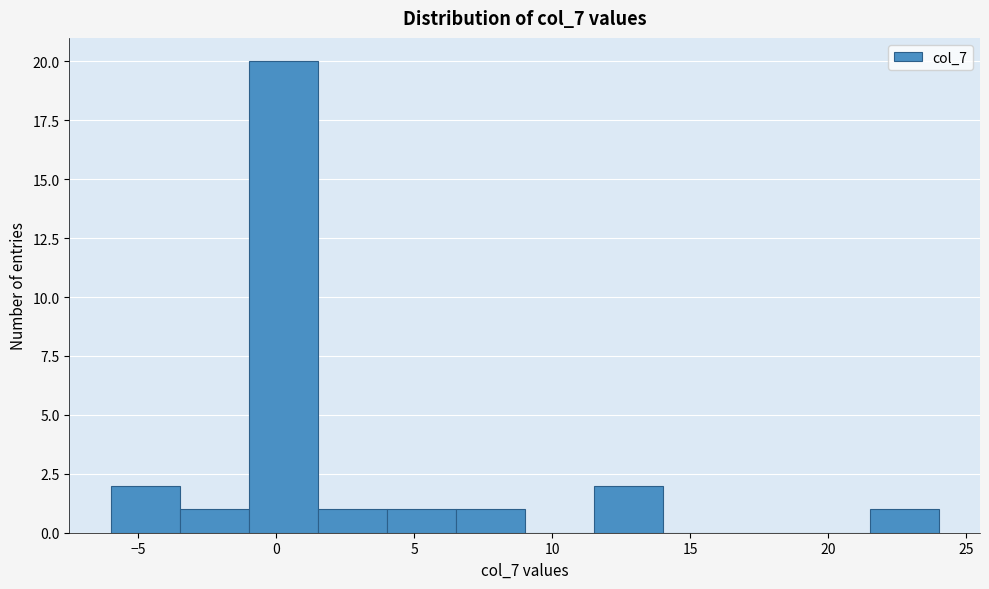

Reading left to right, transcribe this chart: for each bar, give the range it covers on the x-axis and its height. The values are not printed on the chart, so give them approximately, as read against the axis.

-6.0 to -3.5: 2
-3.5 to -1.0: 1
-1.0 to 1.5: 20
1.5 to 4.0: 1
4.0 to 6.5: 1
6.5 to 9.0: 1
9.0 to 11.5: 0
11.5 to 14.0: 2
14.0 to 16.5: 0
16.5 to 19.0: 0
19.0 to 21.5: 0
21.5 to 24.0: 1